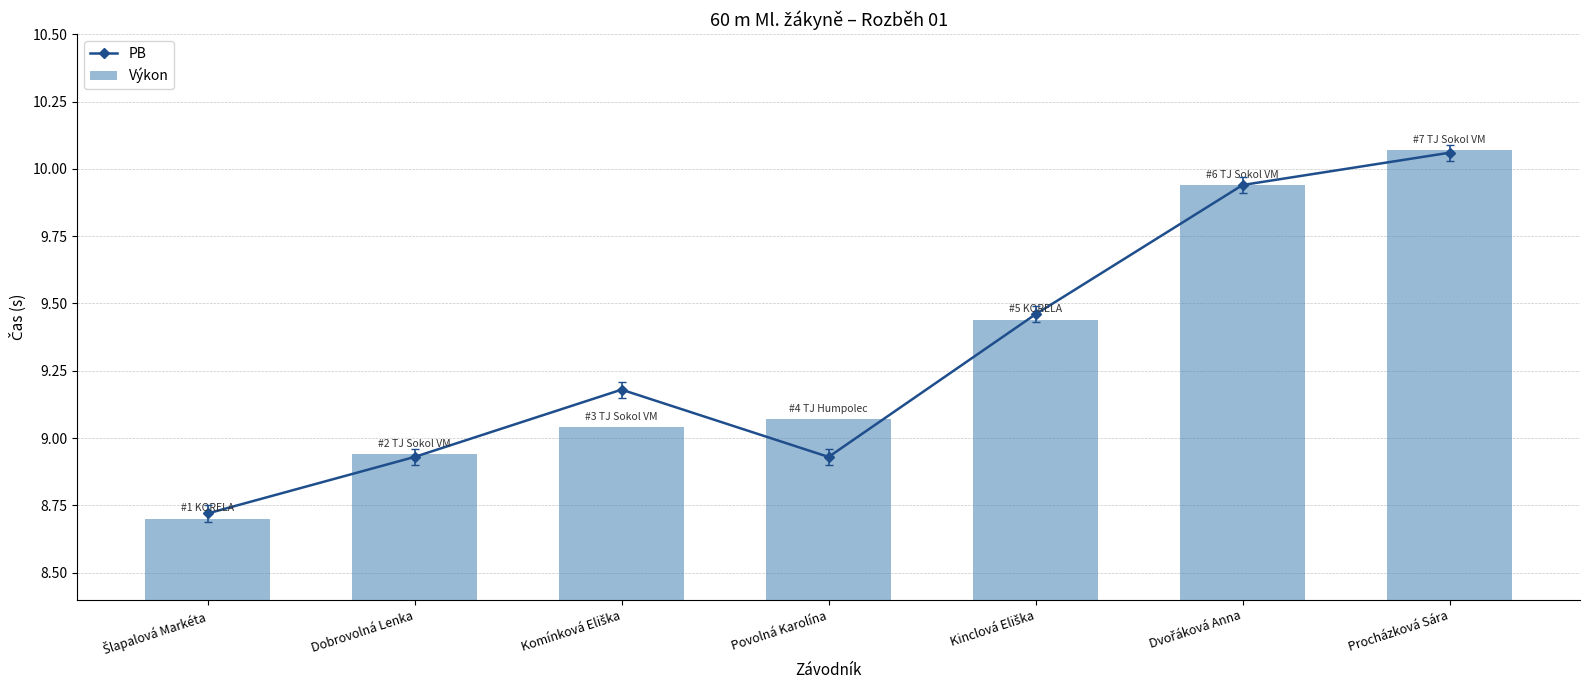

What is the greatest value displayed?

10.1